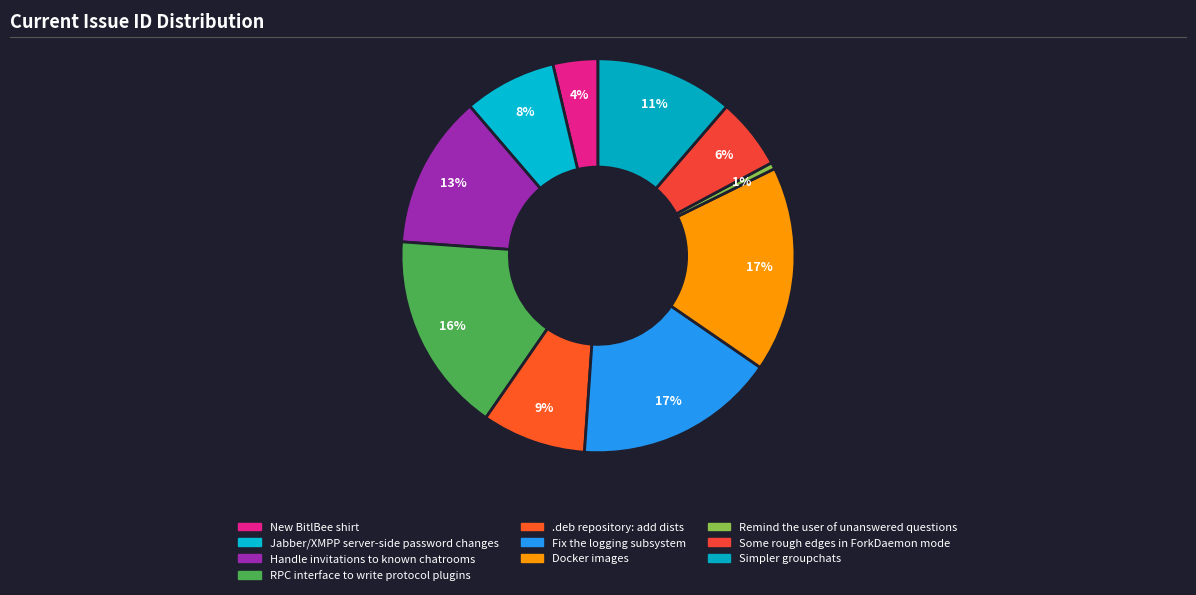

How many slices are in this pie chart?

10